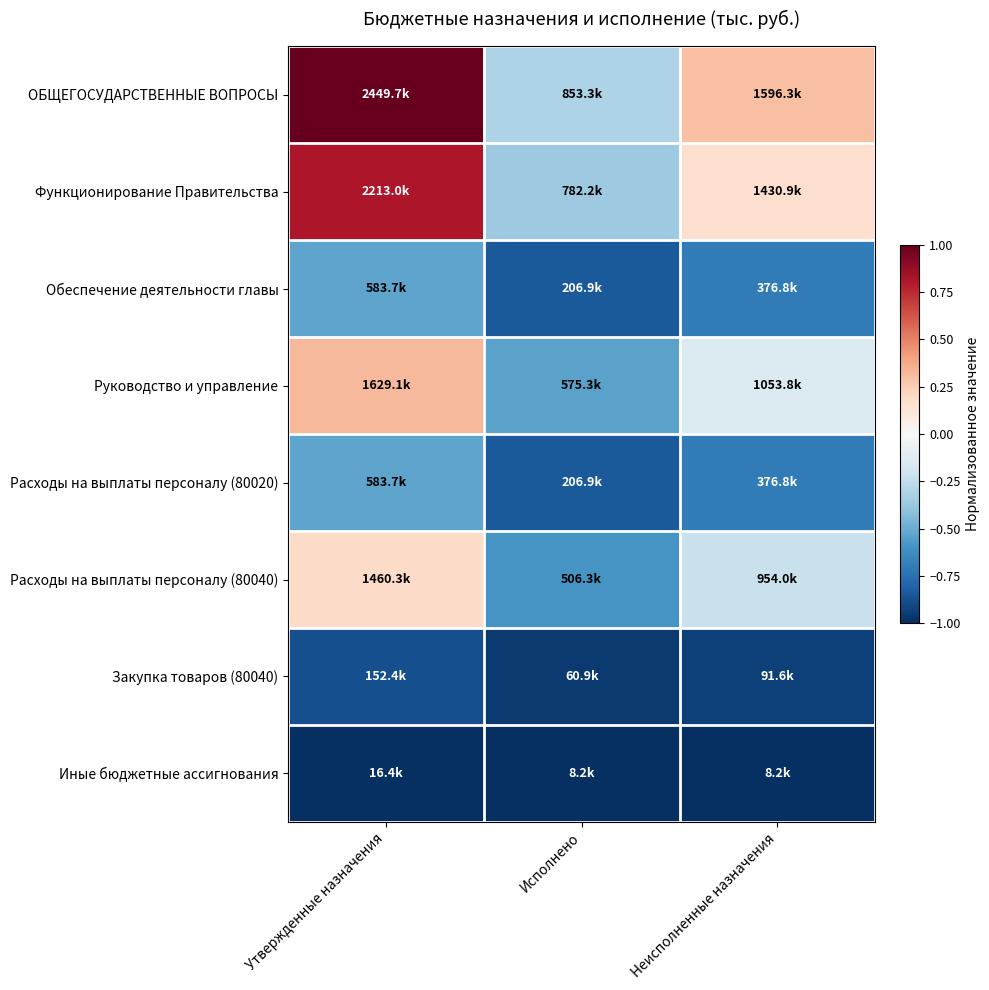

Rank the series by their maximum value, from lowest to highest.

Иные бюджетные ассигнования, Закупка товаров (80040), Обеспечение деятельности главы, Расходы на выплаты персоналу (80020), Расходы на выплаты персоналу (80040), Руководство и управление, Функционирование Правительства, ОБЩЕГОСУДАРСТВЕННЫЕ ВОПРОСЫ